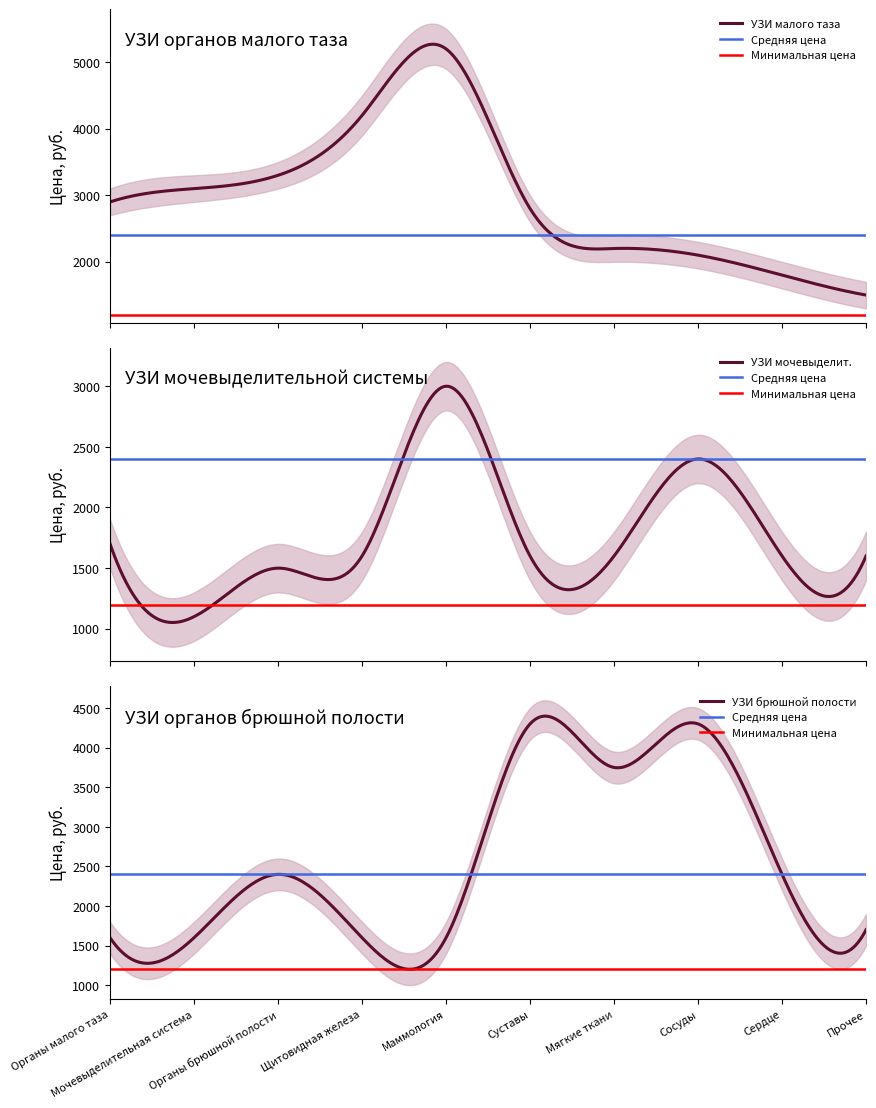

At 1, list the series in order from smallest to largest.

УЗИ мочевыделит., УЗИ брюшной полости, УЗИ малого таза